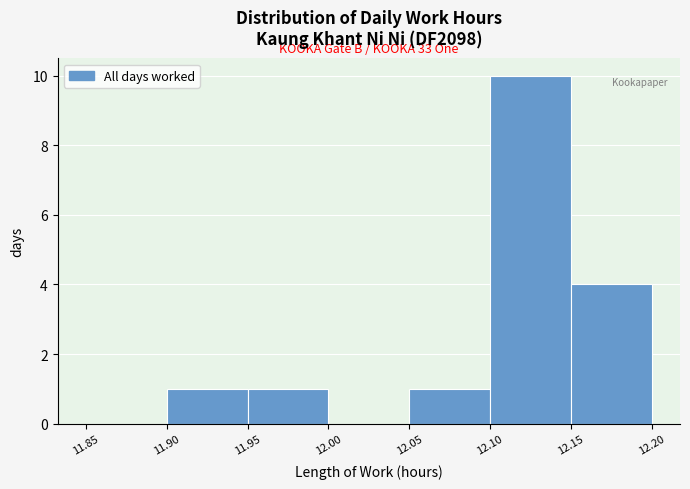

Over which range of the x-axis is the bar tallest?

12.10 to 12.15